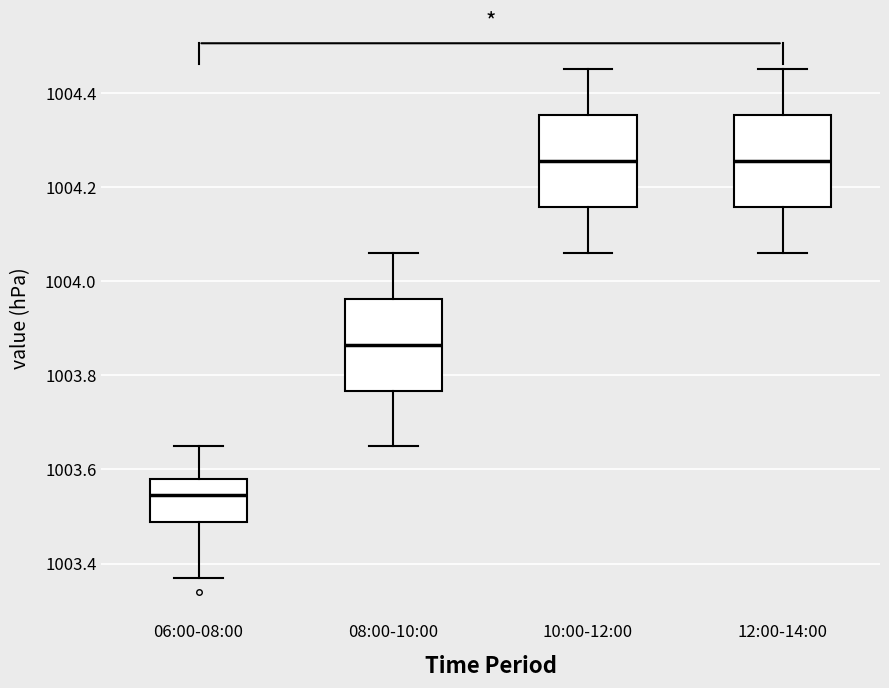

Where does the upper whisker of the box for 10:00-12:00 end on the y-axis? The values are not printed on the chart, so give them approximately, as read against the axis.

1004.46